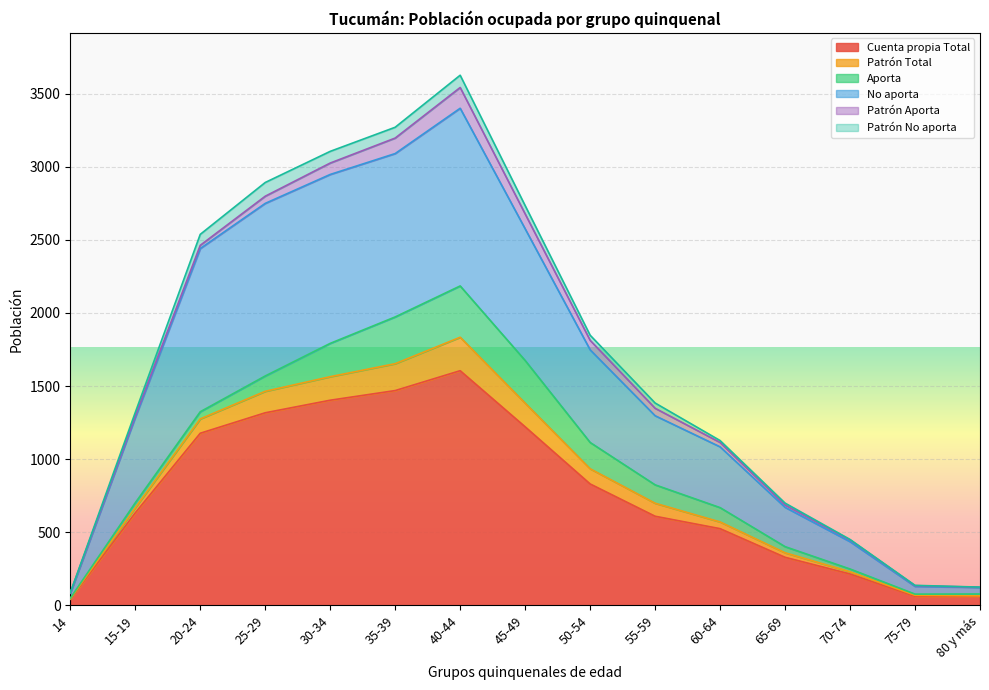

True or false: Patrón Total and No aporta cross at least once.

False